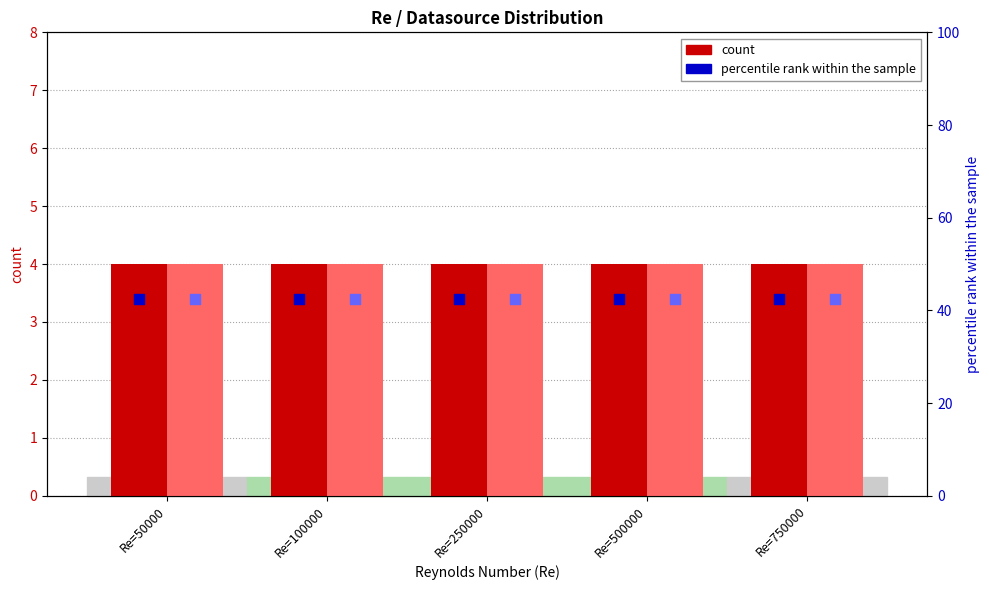

At how many categories does at least one series exceed 20?

5